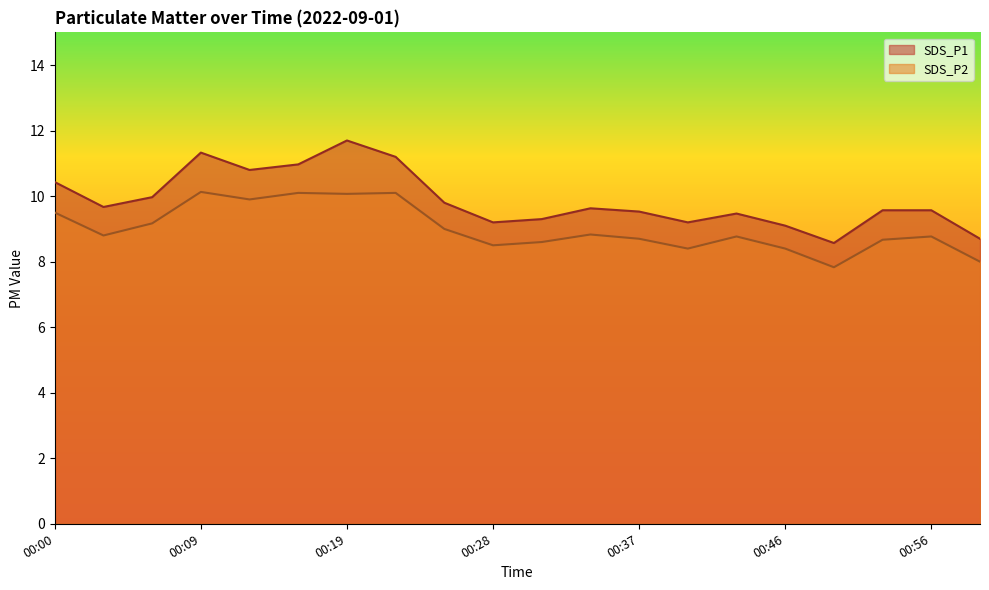

Which series has the largest total across all categories?

SDS_P1